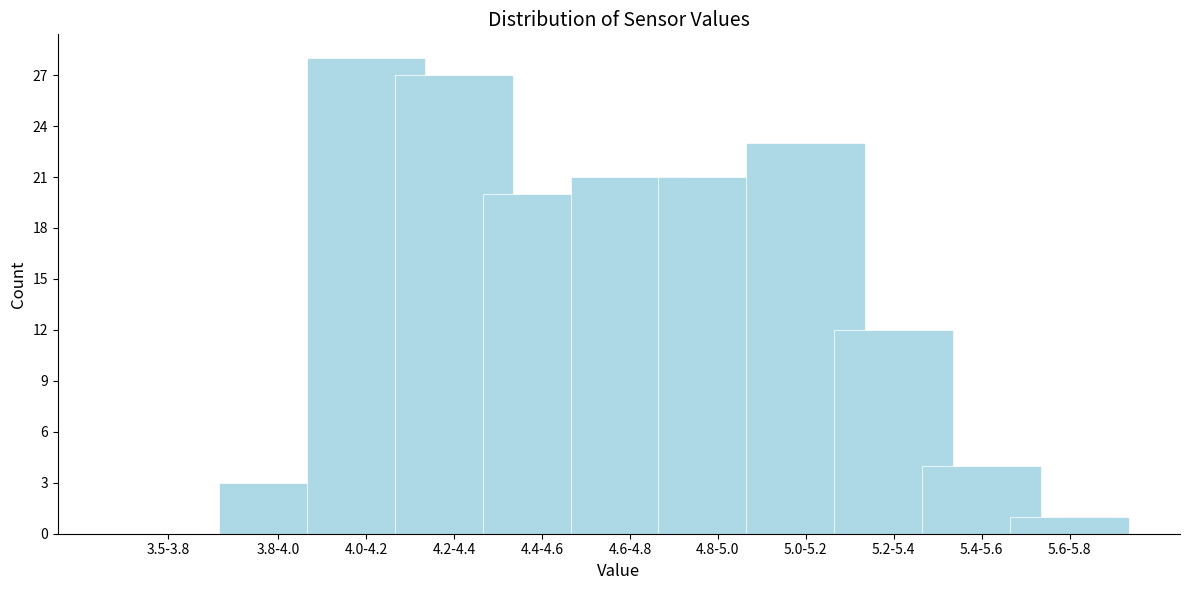

Reading right to left, extract all data points from this chart.

5.6-5.8=1	5.4-5.6=4	5.2-5.4=12	5.0-5.2=23	4.8-5.0=21	4.6-4.8=21	4.4-4.6=20	4.2-4.4=27	4.0-4.2=28	3.8-4.0=3	3.5-3.8=0